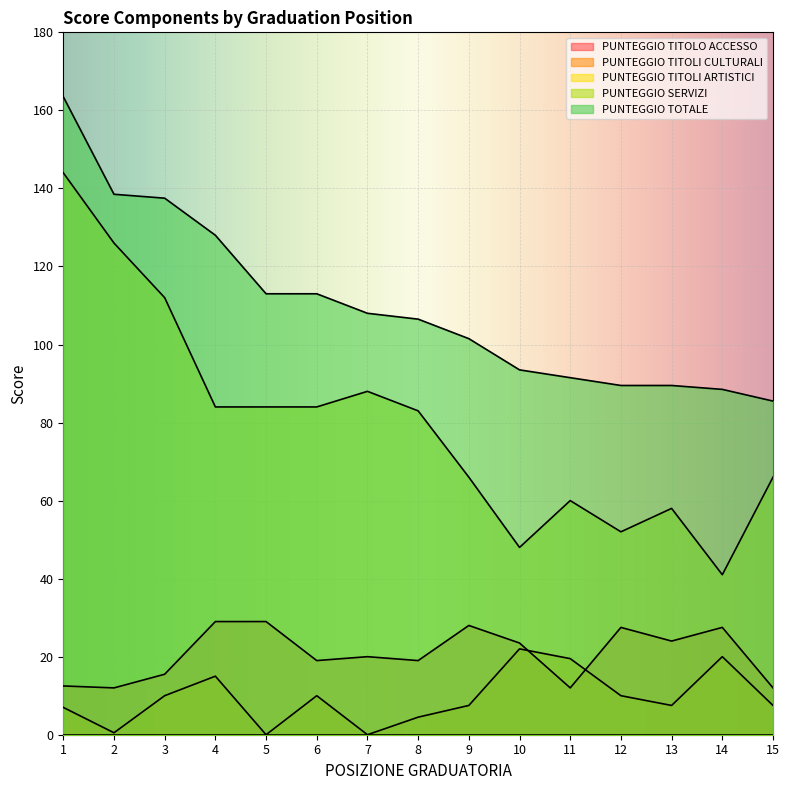

Which series has the largest total across all categories?

PUNTEGGIO TOTALE